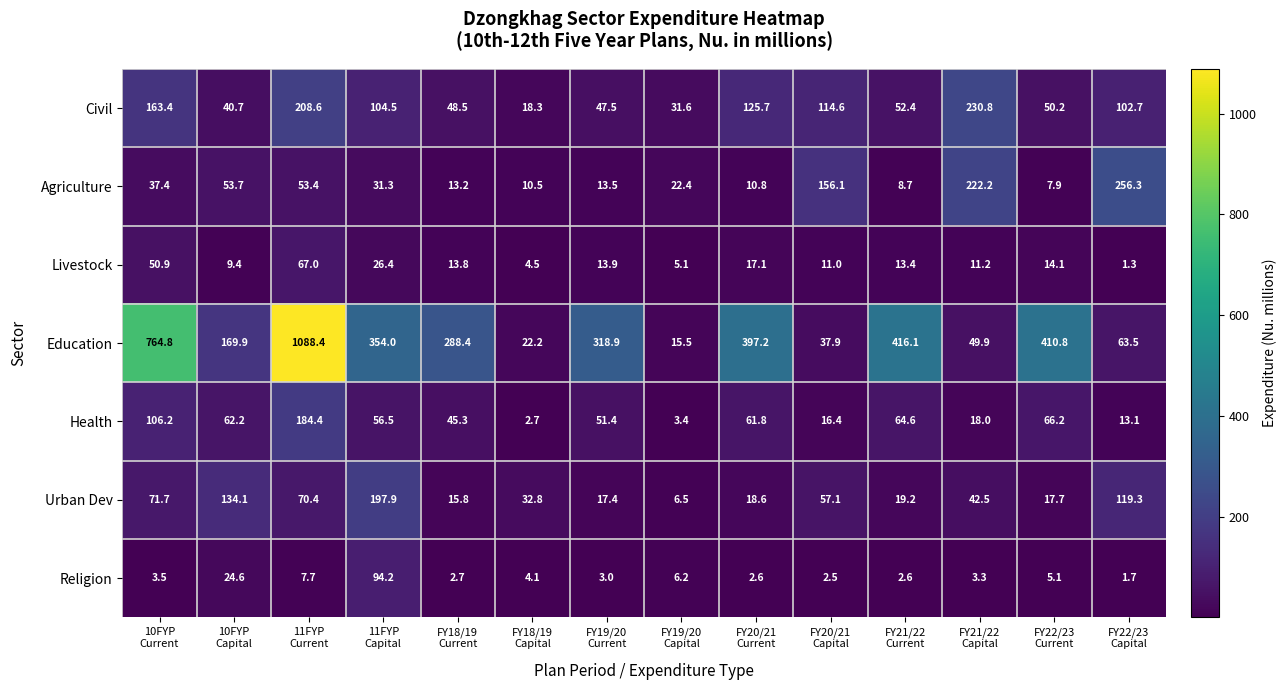

What is the average value of the Religion series?

11.7